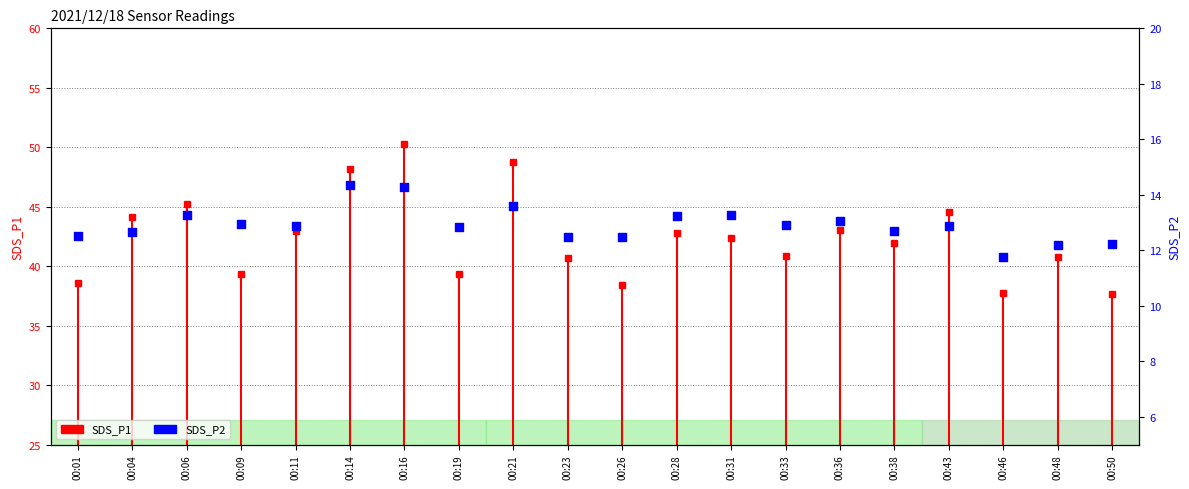

What is the change in value from 00:04 to 00:11?

+0.2